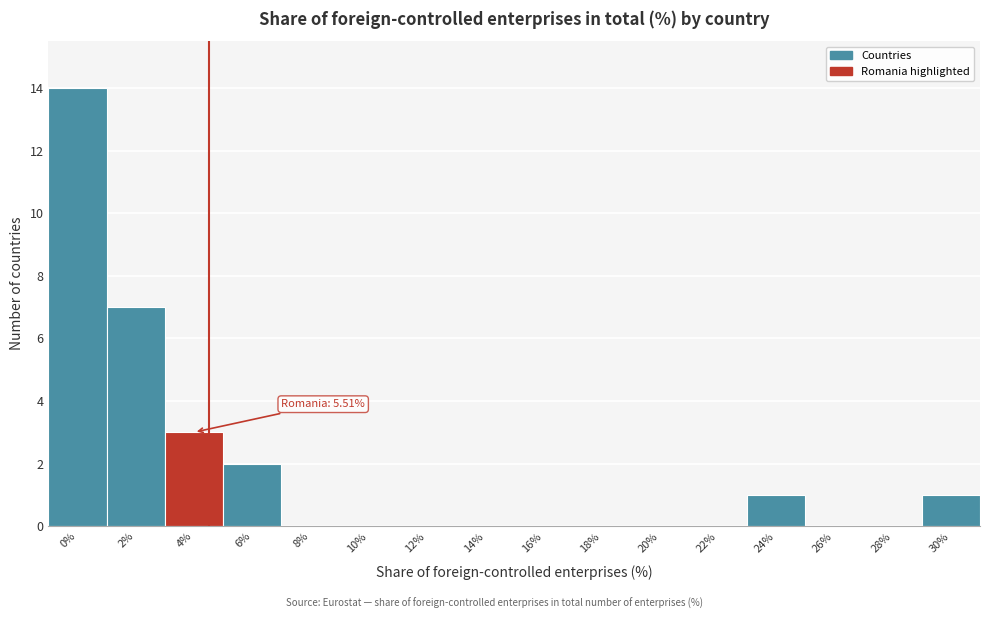

Reading right to left, what are all the values shown in this chart?

30%=1	28%=0	26%=0	24%=1	22%=0	20%=0	18%=0	16%=0	14%=0	12%=0	10%=0	8%=0	6%=2	4%=3	2%=7	0%=14